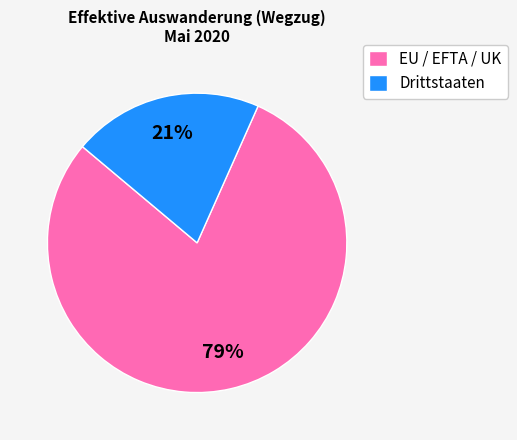

Count the number of slices in the pie.

2